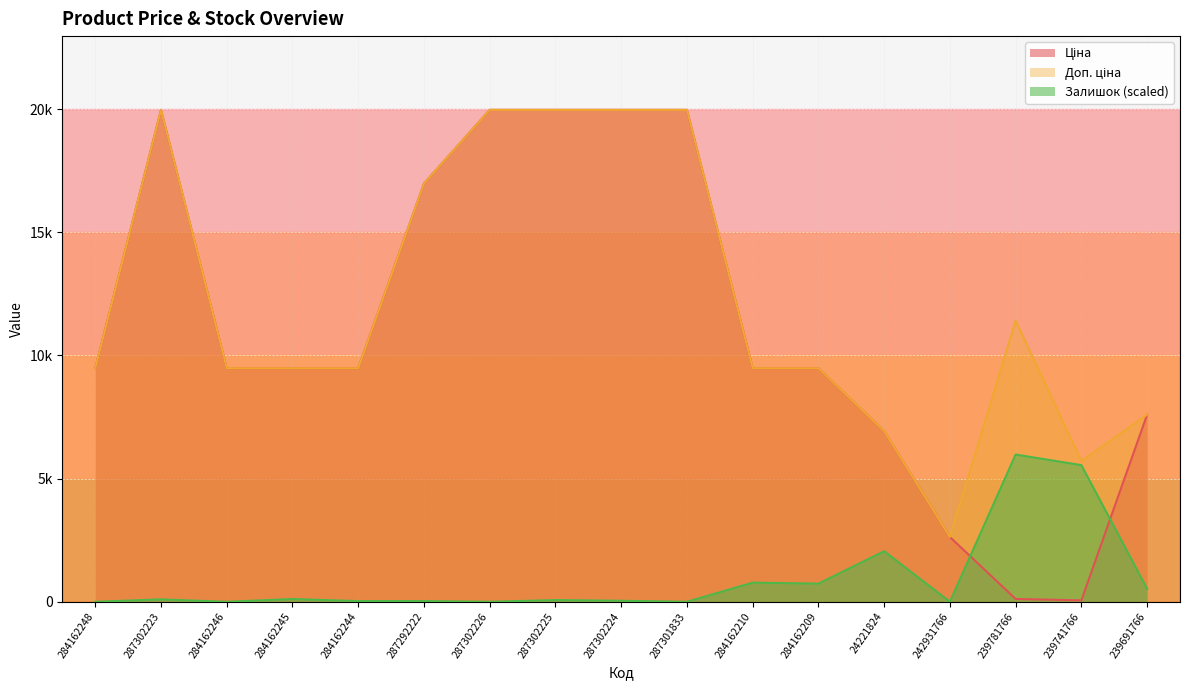

What is the average value of the Ціна series?

11235.2